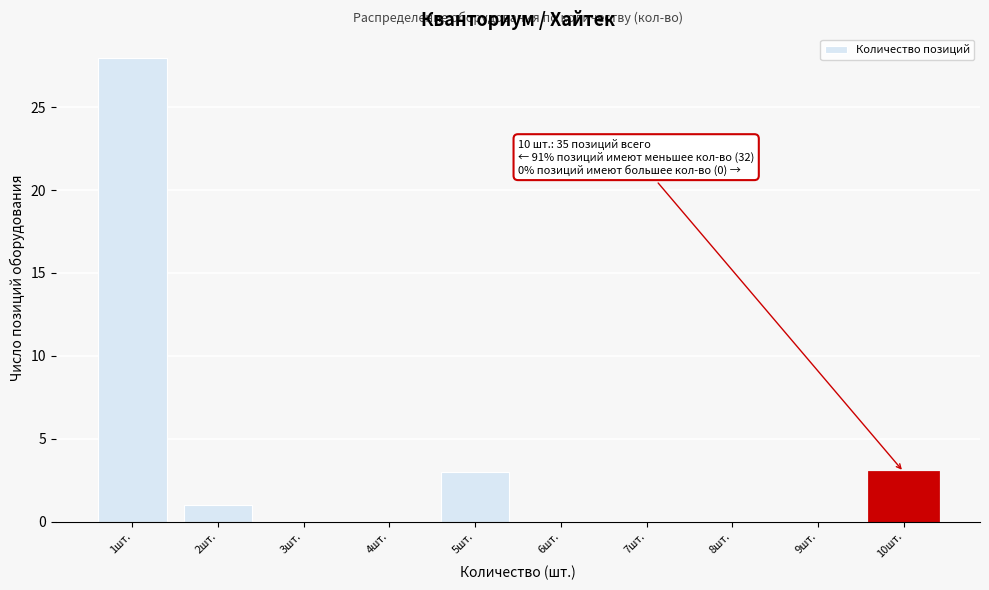

Which range on the x-axis has the tallest bar?

0.5 to 1.5